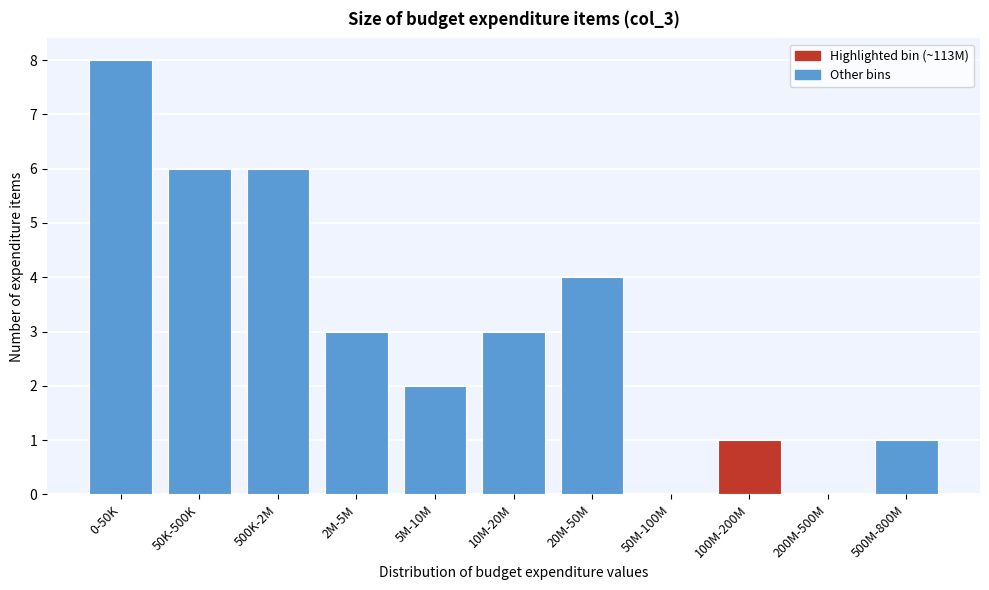

Reading left to right, what are all the values shown in this chart?

0-50K=8	50K-500K=6	500K-2M=6	2M-5M=3	5M-10M=2	10M-20M=3	20M-50M=4	50M-100M=0	100M-200M=1	200M-500M=0	500M-800M=1